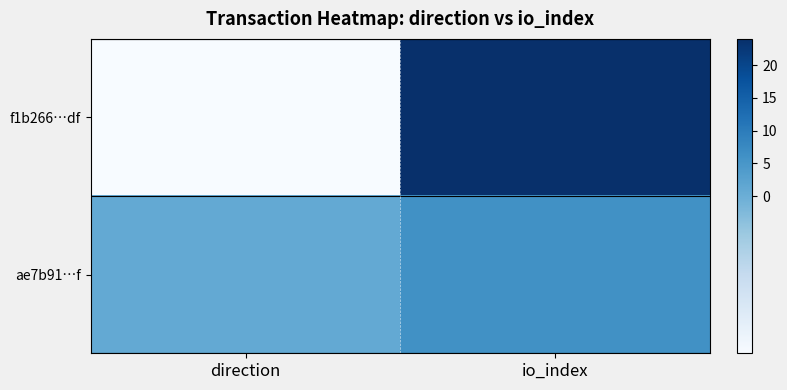

Which has a higher value, io_index or direction?

io_index